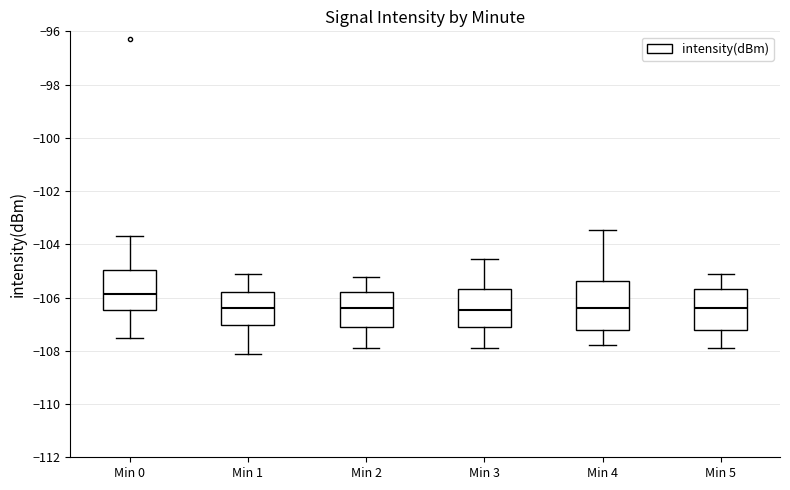

Reading left to right, transcribe this box plot: for each box, give where its median line is, the range the box spans, and where its two whiskers end, as read against the y-axis. The values are not printed on the chart, so give them approximately, as read against the axis.

Min 0: median -105.8, box -106.4 to -105.0, whiskers -107.6 to -103.8
Min 1: median -106.4, box -107.0 to -105.8, whiskers -108.2 to -105.2
Min 2: median -106.4, box -107.2 to -105.8, whiskers -107.8 to -105.2
Min 3: median -106.4, box -107.2 to -105.6, whiskers -107.8 to -104.6
Min 4: median -106.4, box -107.2 to -105.4, whiskers -107.8 to -103.4
Min 5: median -106.4, box -107.2 to -105.6, whiskers -107.8 to -105.2